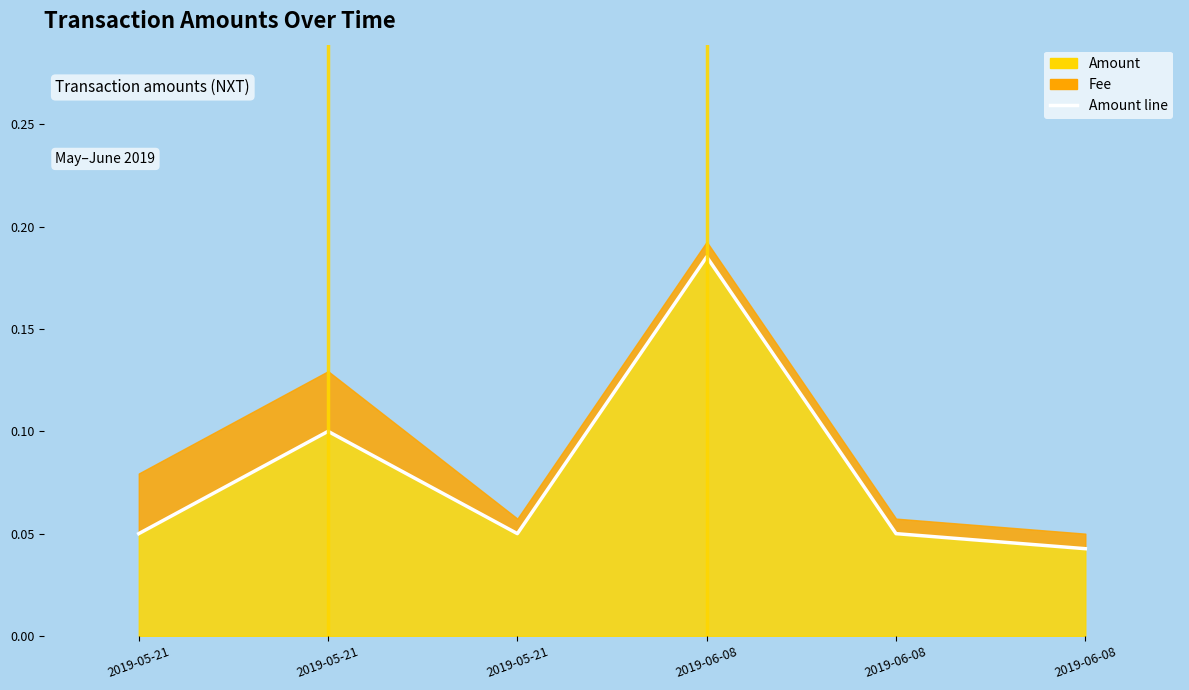

At which category does the chart reach its minimum across all series?

2019-06-08